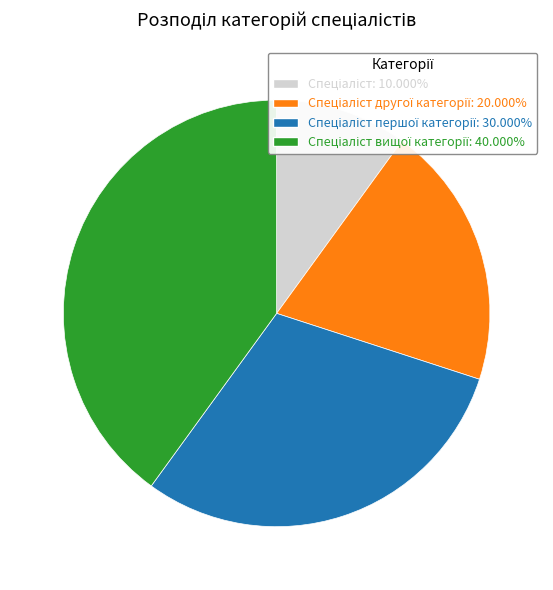

Is there a majority slice in this chart?

No